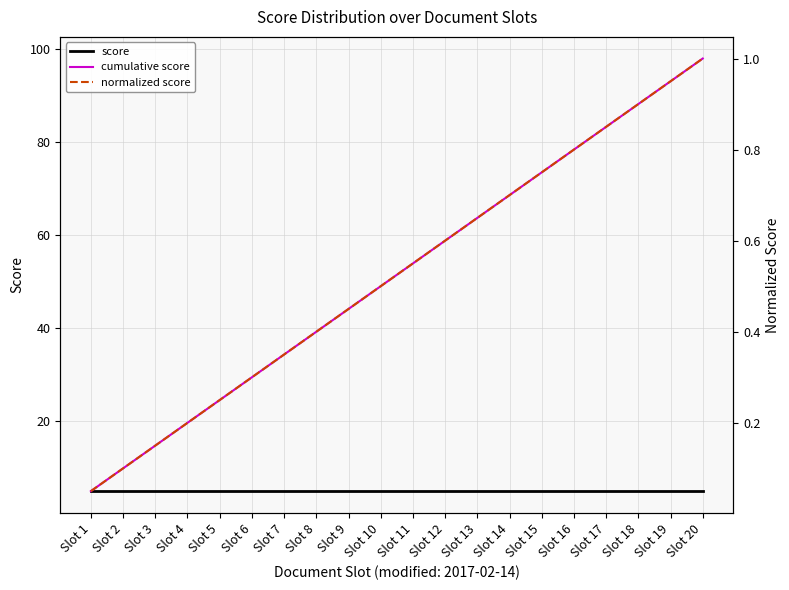

What is the maximum value for normalized score?

1.0